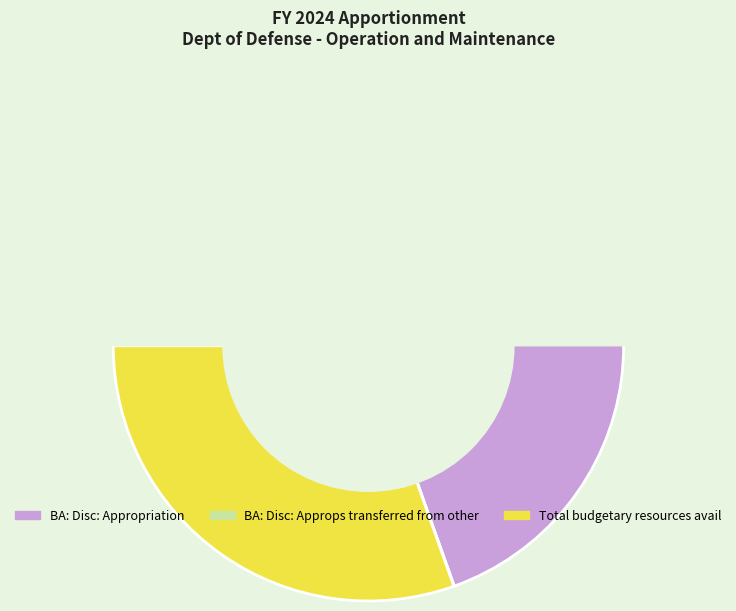

How many segments does this pie chart have?

3